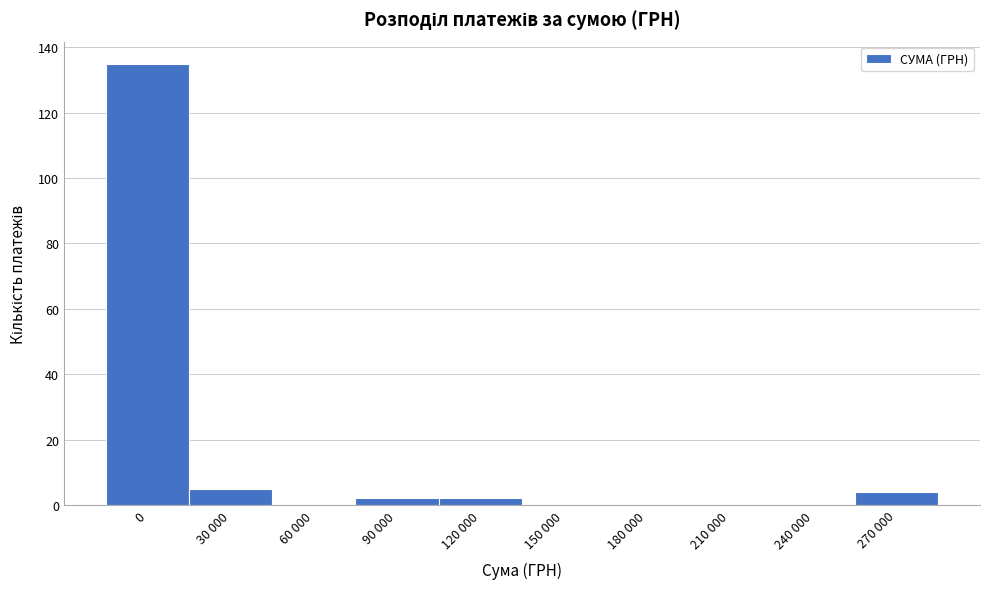

Reading left to right, extract all data points from this chart.

0=135	30 000=5	60 000=0	90 000=2	120 000=2	150 000=0	180 000=0	210 000=0	240 000=0	270 000=4